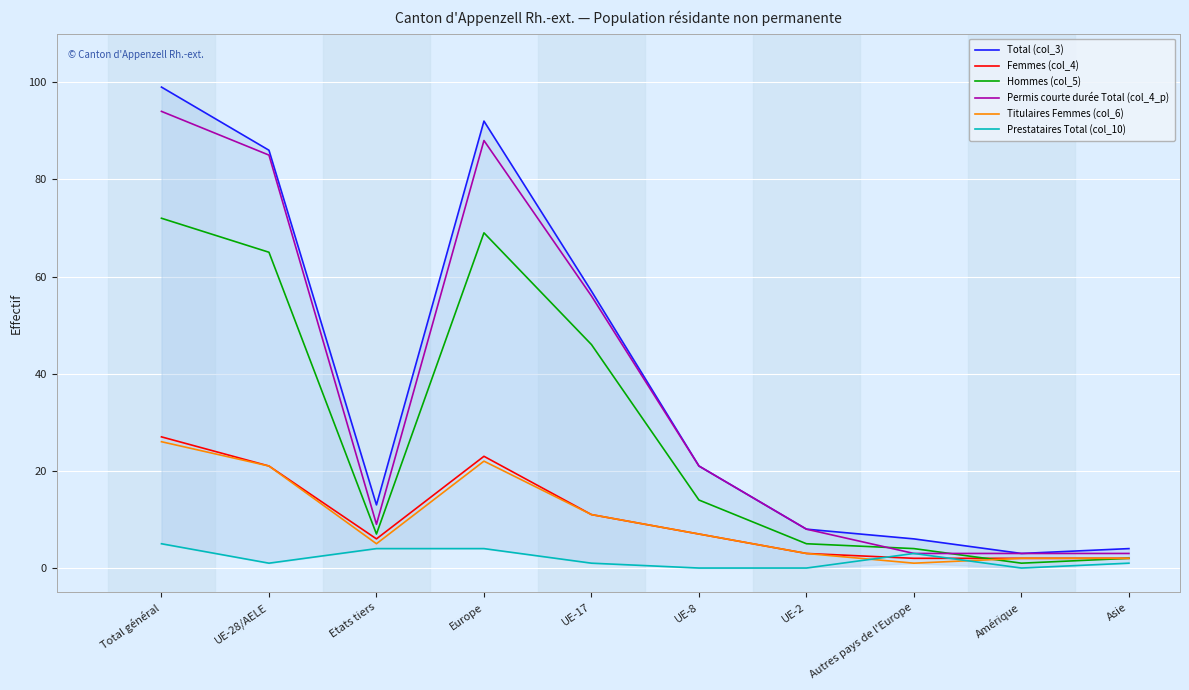

Which series ends up on top after the final intersection of Titulaires Femmes (col_6) and Prestataires Total (col_10)?

Titulaires Femmes (col_6)